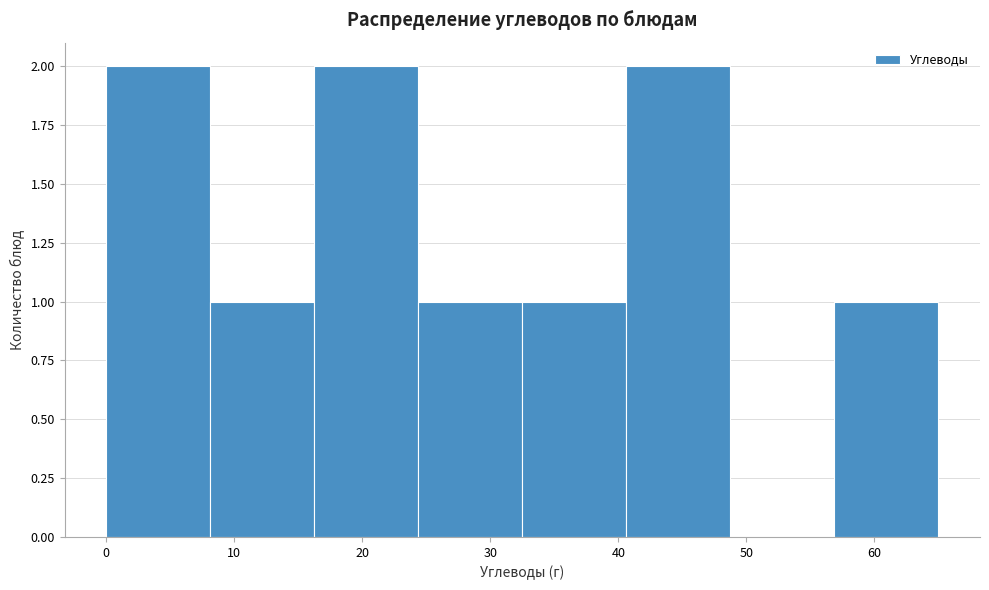

What is the height of the bar covering 0 to 8 on the x-axis? Neither the bar edges nor the heights are printed on the chart, so give them approximately, as read against the axes.

2